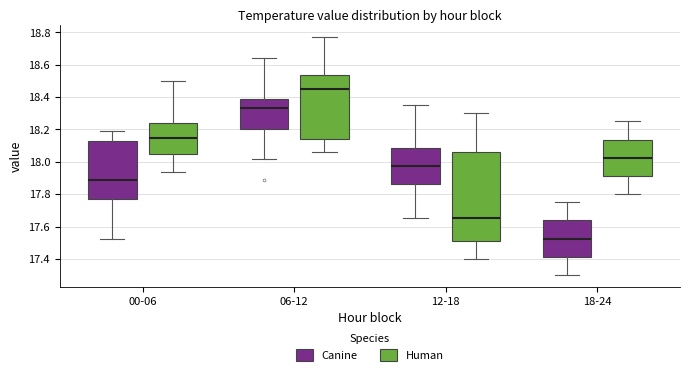

Which box is the tallest, from its lower edge to its upper edge?

12-18 (Human)